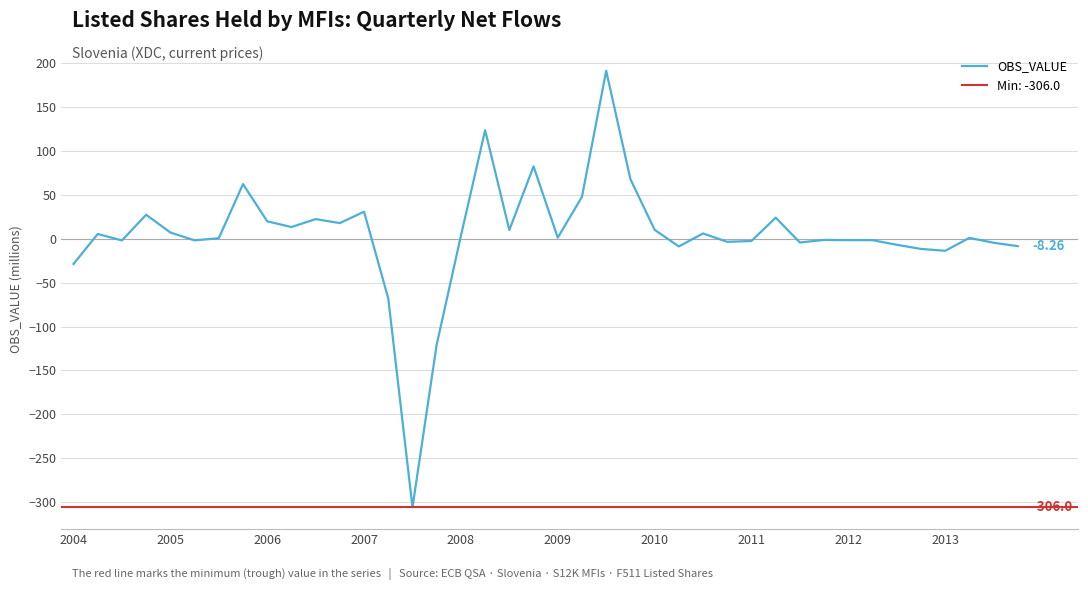

What is the value of the 34th point from the left?

-1.5